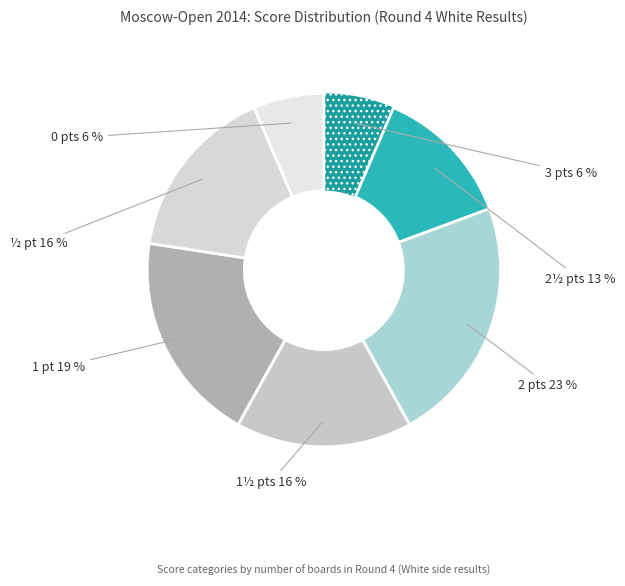

What is the largest slice in the pie chart?

2